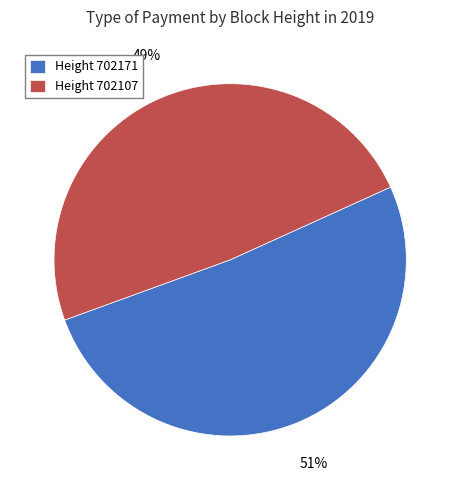

Which slice is the largest?

Height 702171